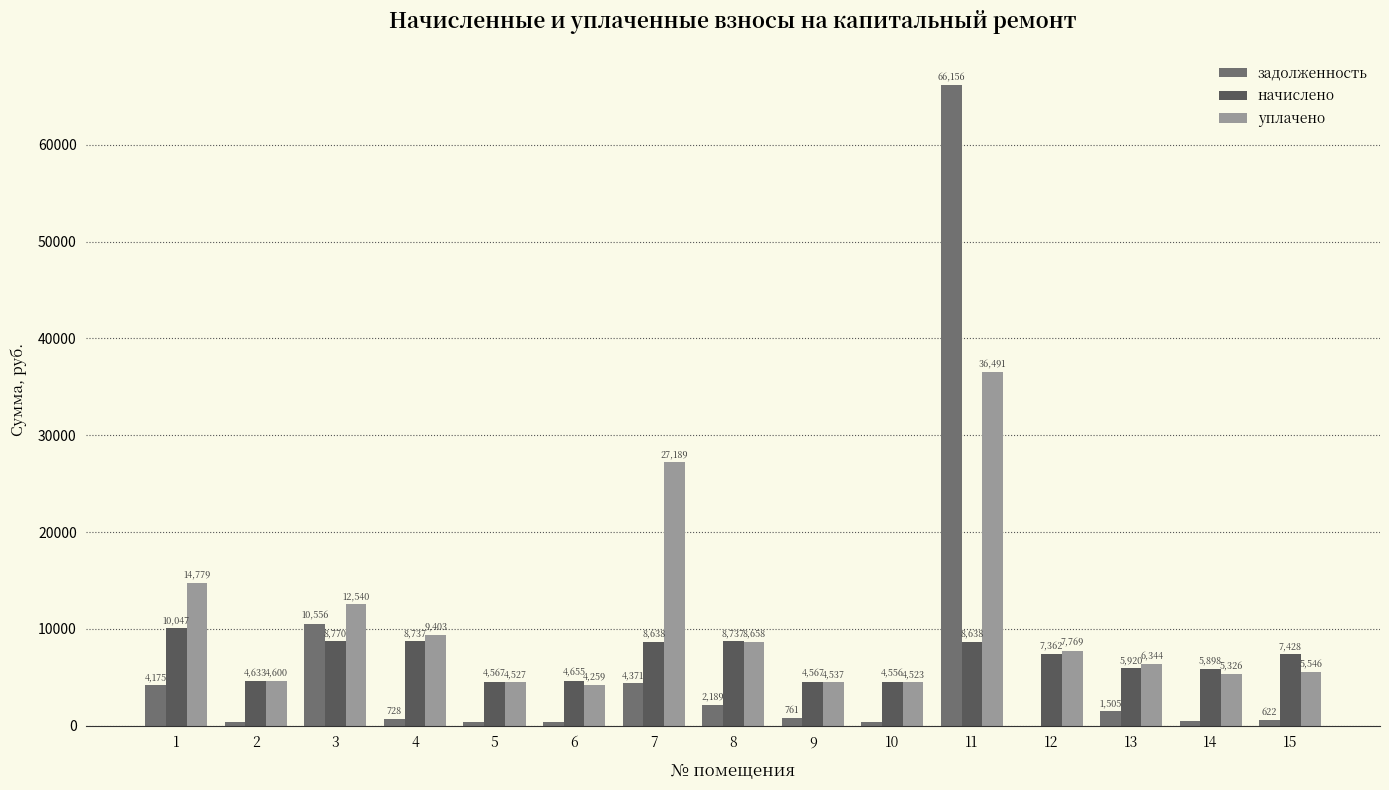

Are the bars grouped side by side (vs. stacked)?

Yes